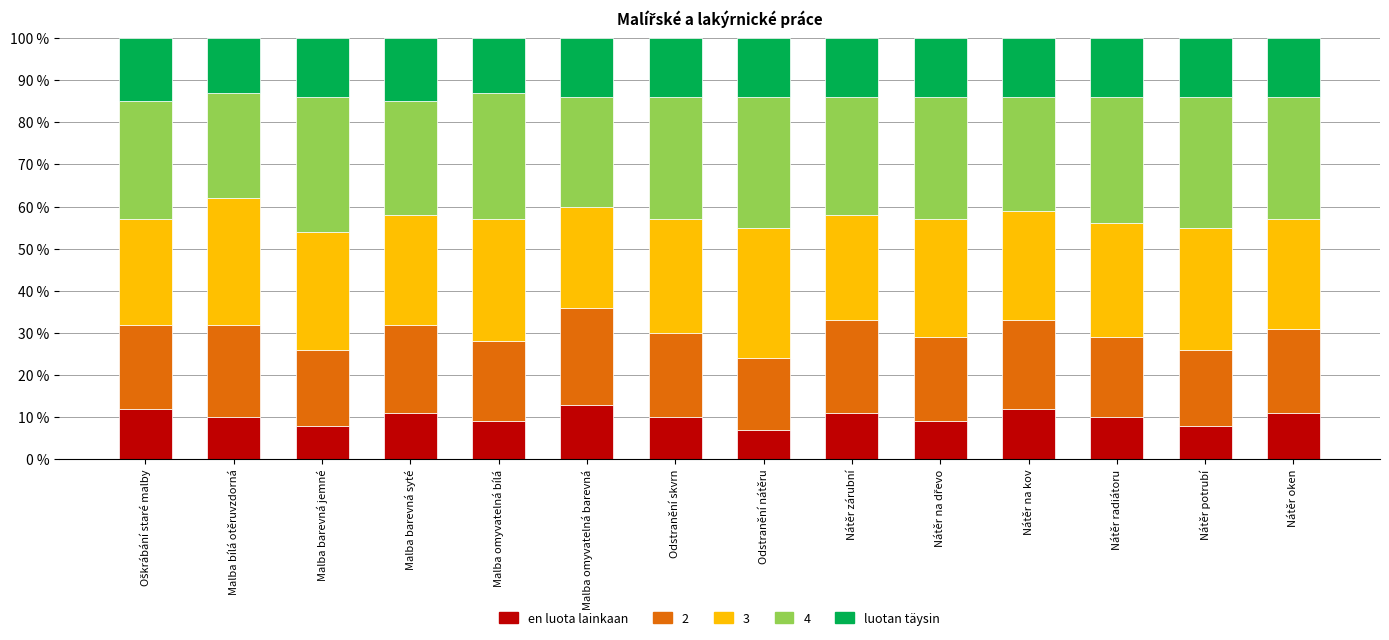

How many data points does each series have?

14